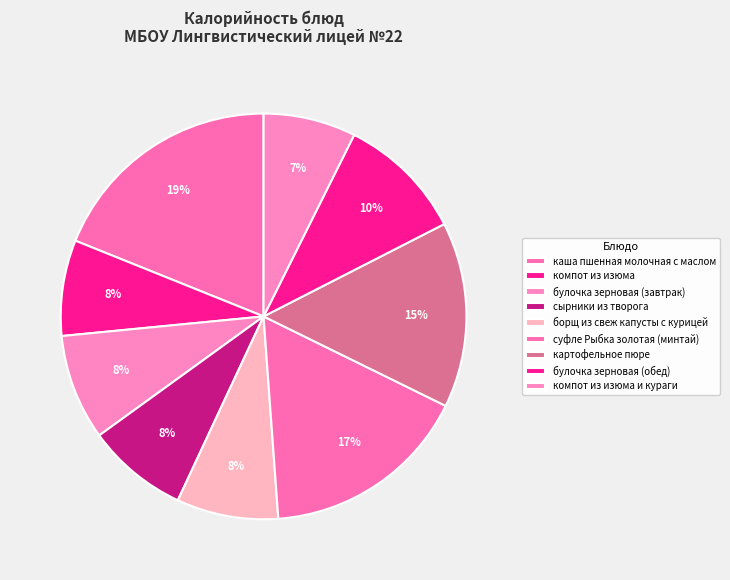

How many slices are in this pie chart?

9